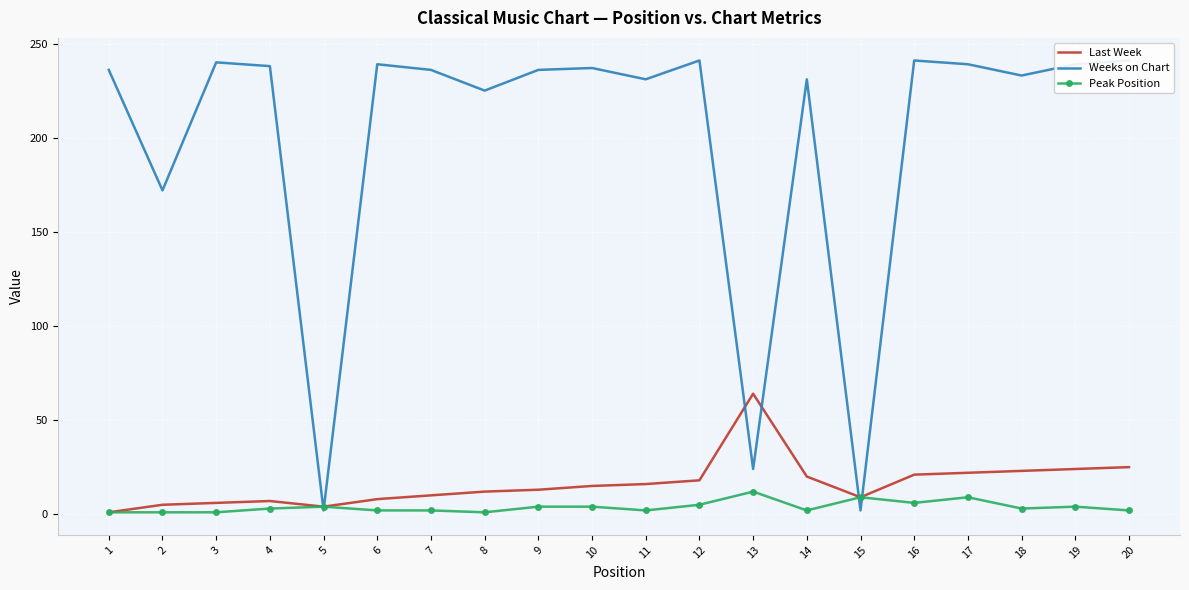

Is the value of Last Week at 12 greater than the value of Weeks on Chart at 19?

No